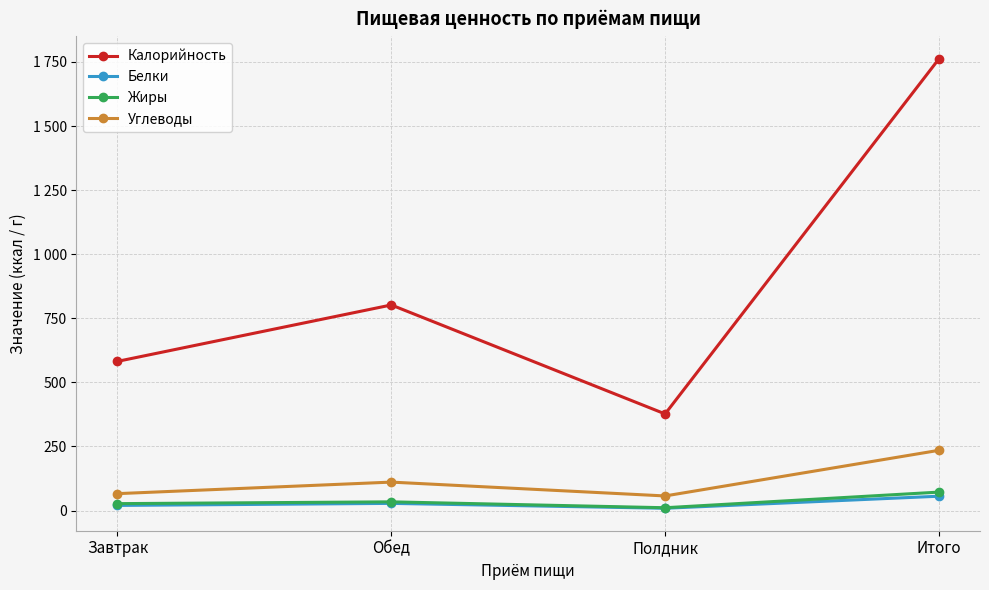

At which category does Белки reach its first local peak?

Обед